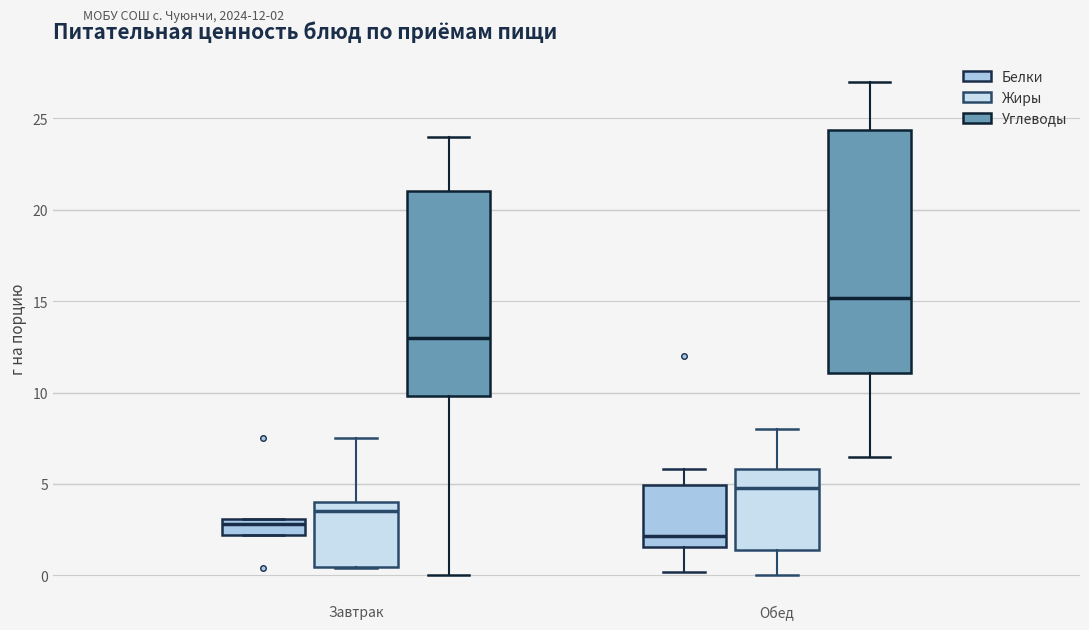

Which box's median line is the lowest?

Обед (Белки)